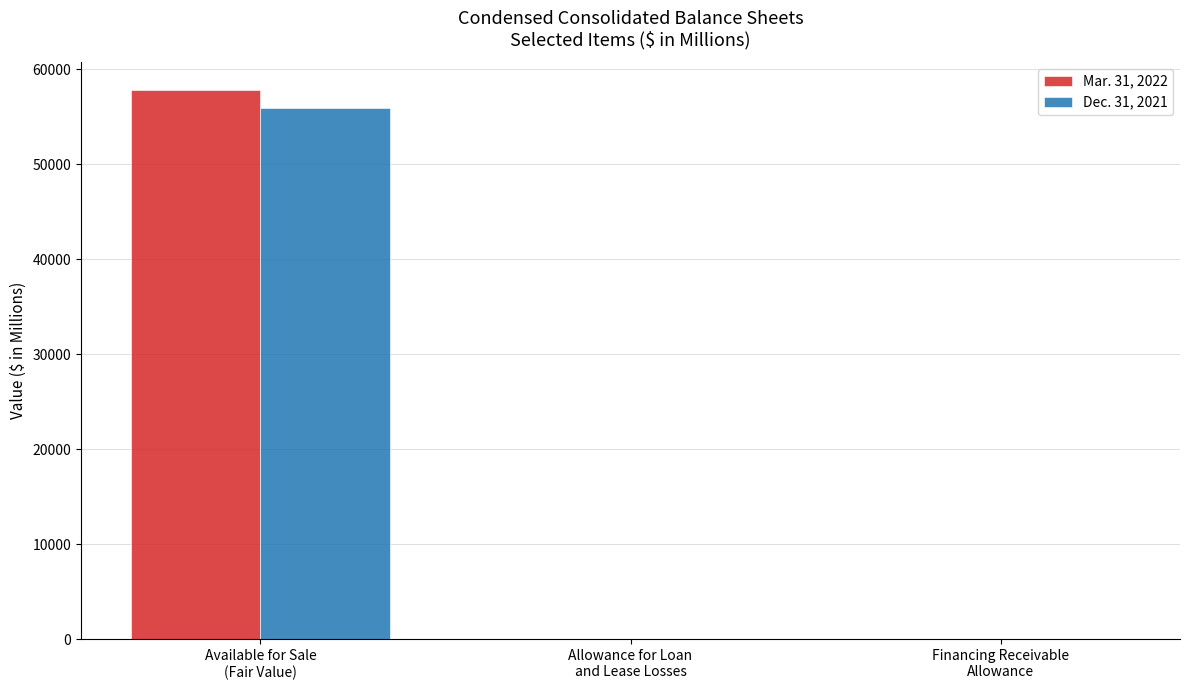

What is the total value across all series at Available for Sale
(Fair Value)?

113722